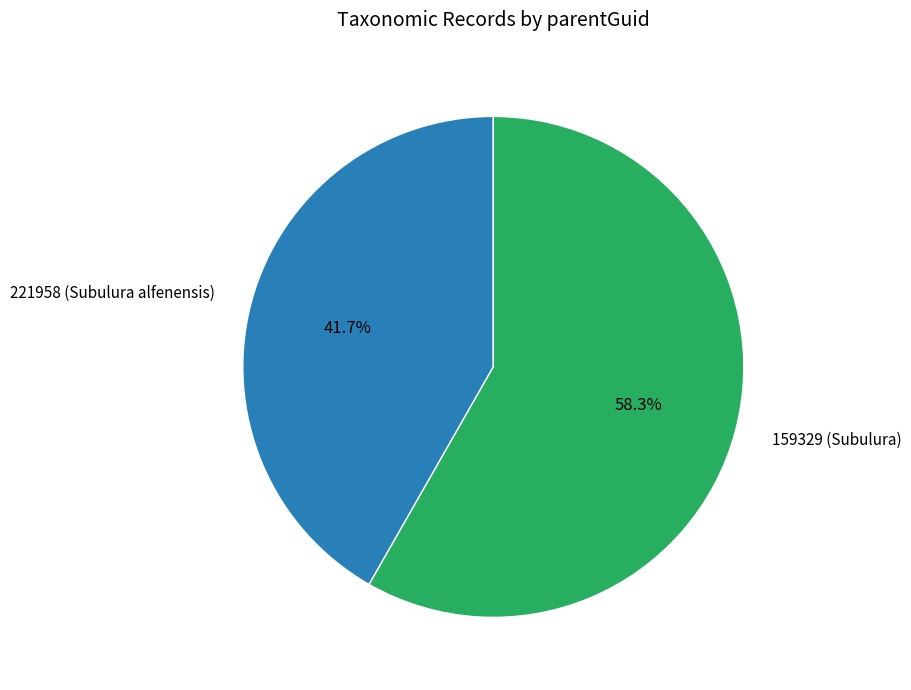

Does any single category account for the majority?

Yes